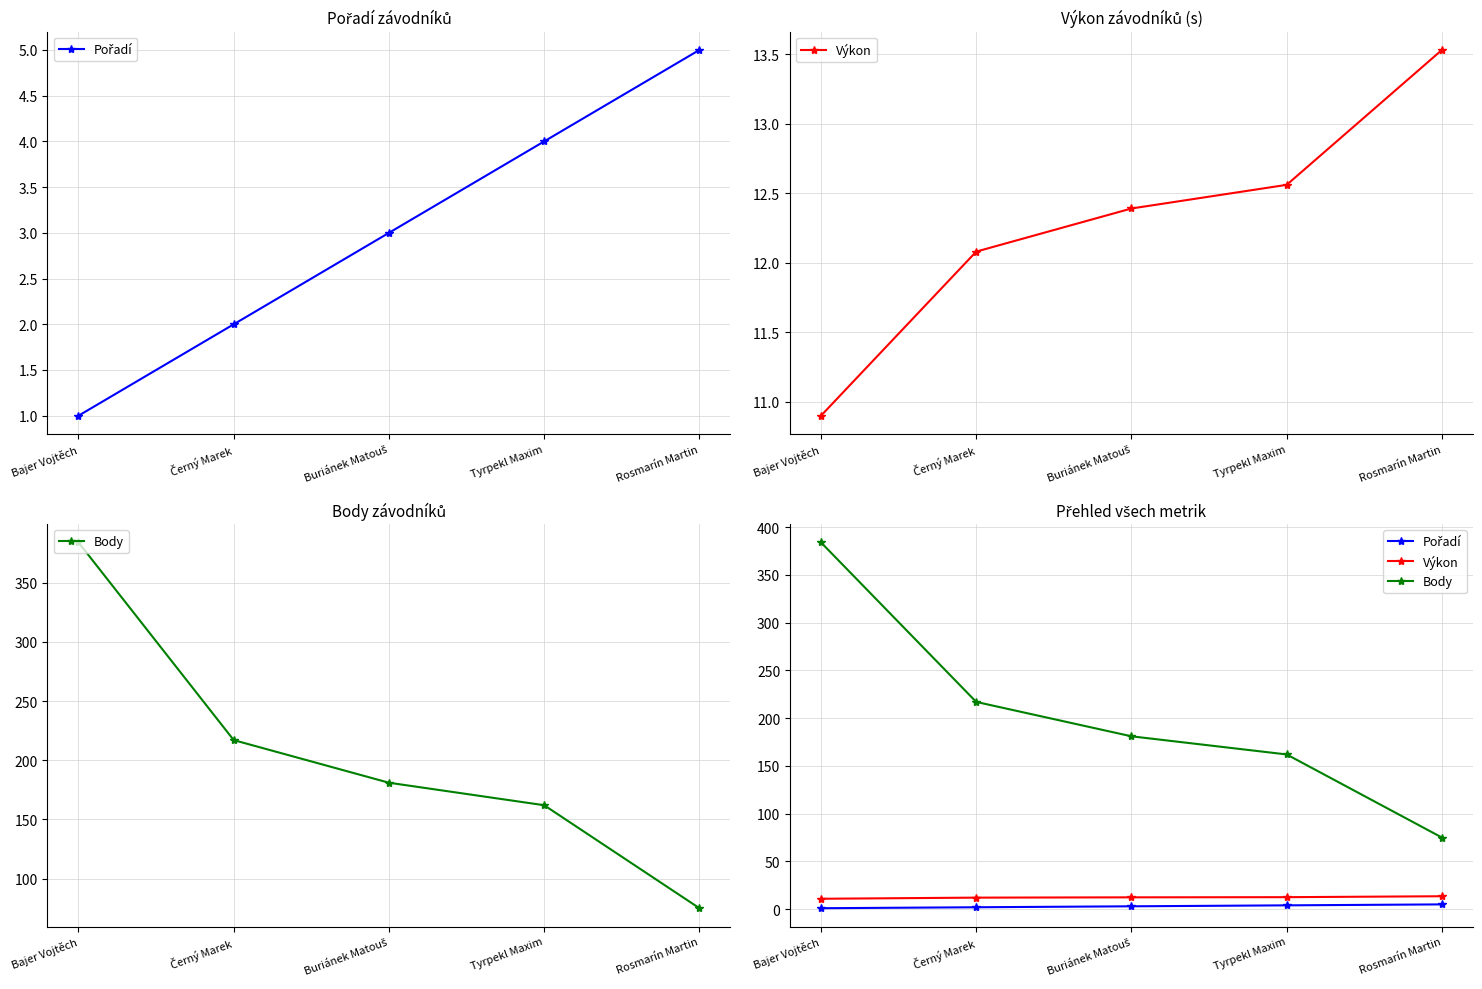

At which label is Body closest to 229?

Černý Marek